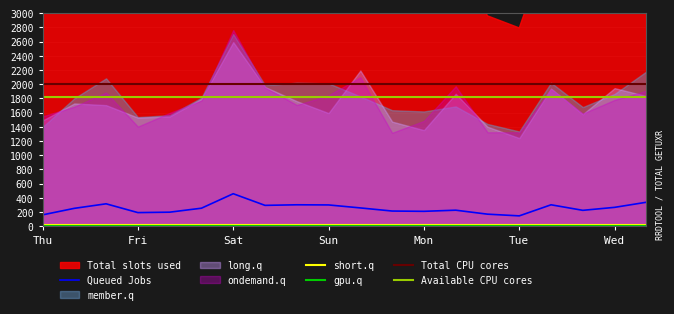

At how many categories does at least one series exceed 1934?

20